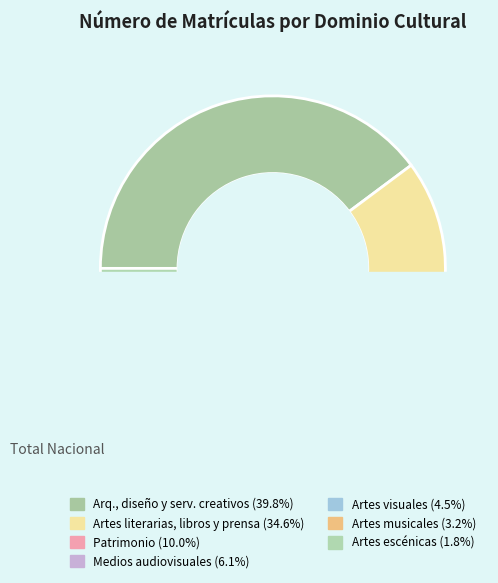

Which slice is the largest?

Arquitectura, diseño y servicios creativos